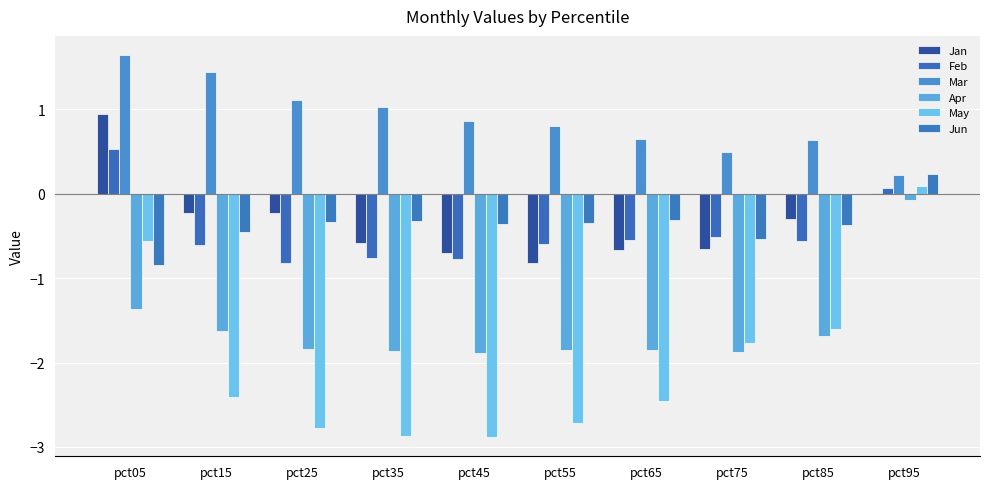

Which category has the lowest value in the Feb series?

pct25